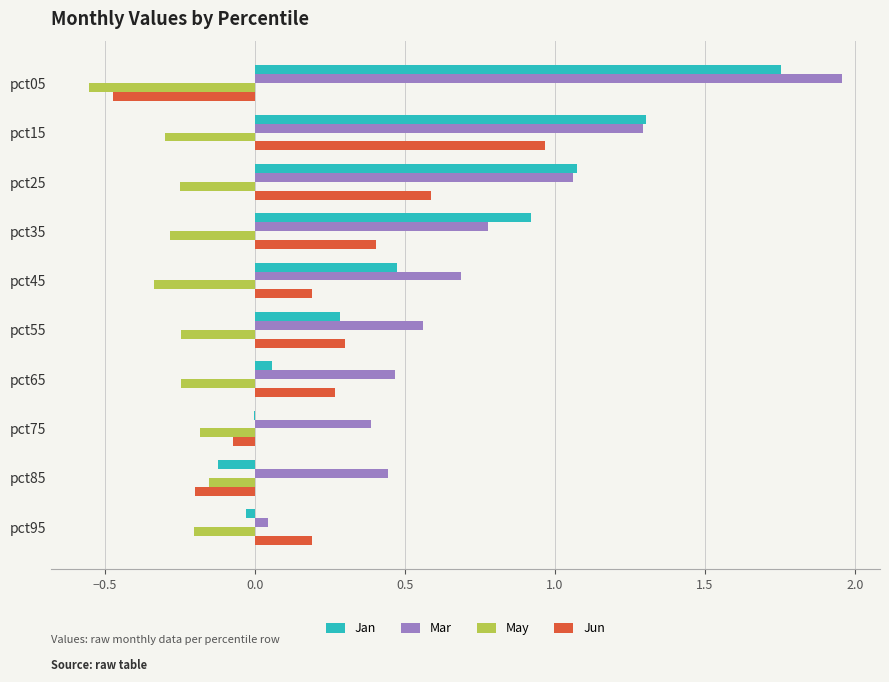

Is it true that May equals -0.4 at pct25?

False